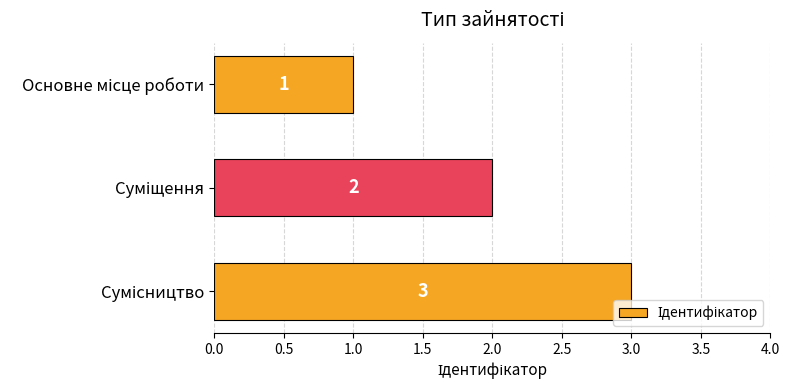

How many series are shown in this chart?

1